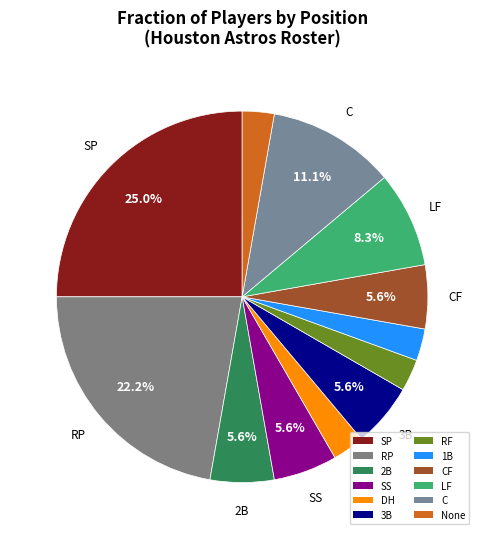

How many segments does this pie chart have?

12